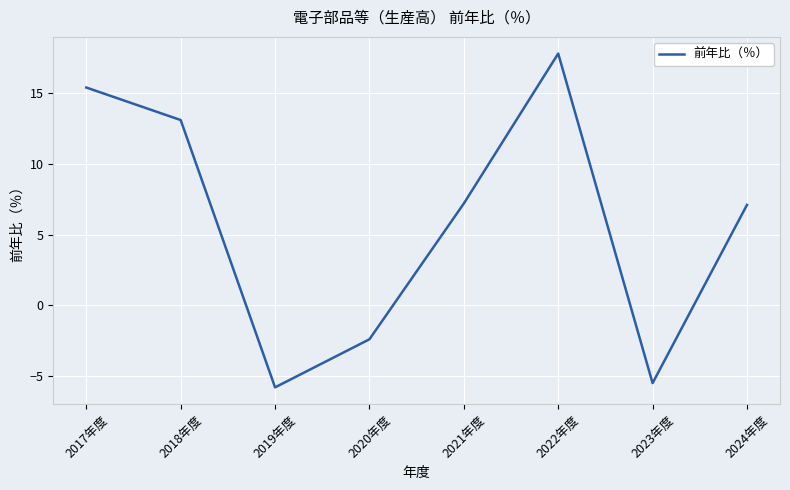

What is the difference between the values at 2018年度 and 2023年度?

18.6